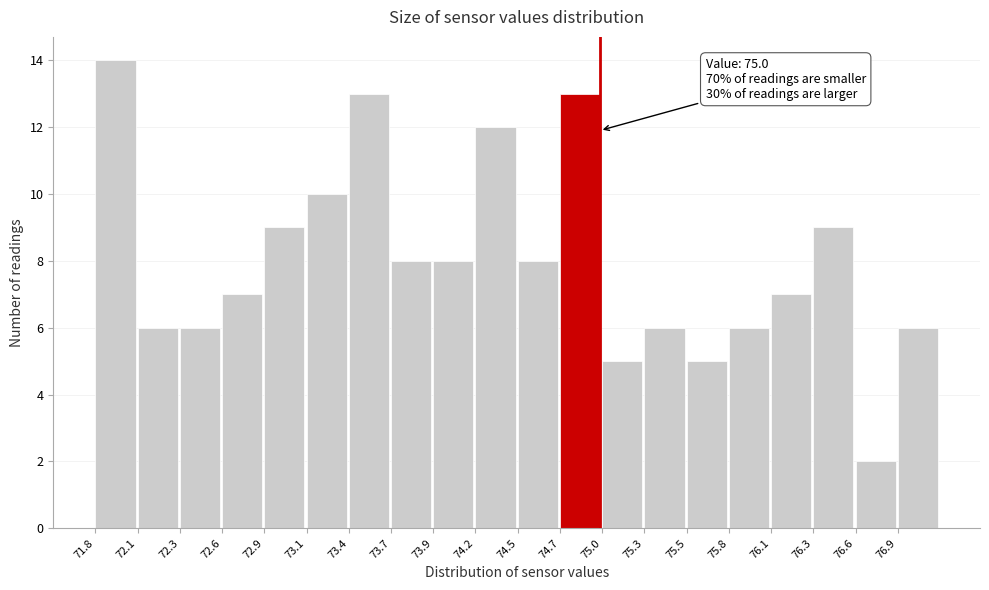

Over which range of the x-axis is the bar tallest?

71.80 to 72.10